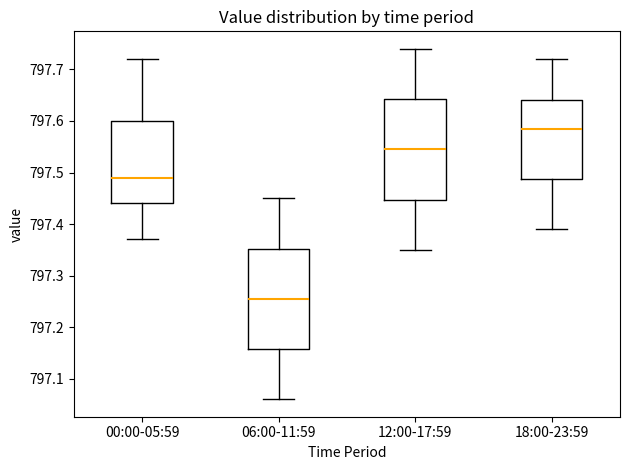

Where is the upper edge of the box for 00:00-05:59 on the y-axis? The values are not printed on the chart, so give them approximately, as read against the axis.

797.60